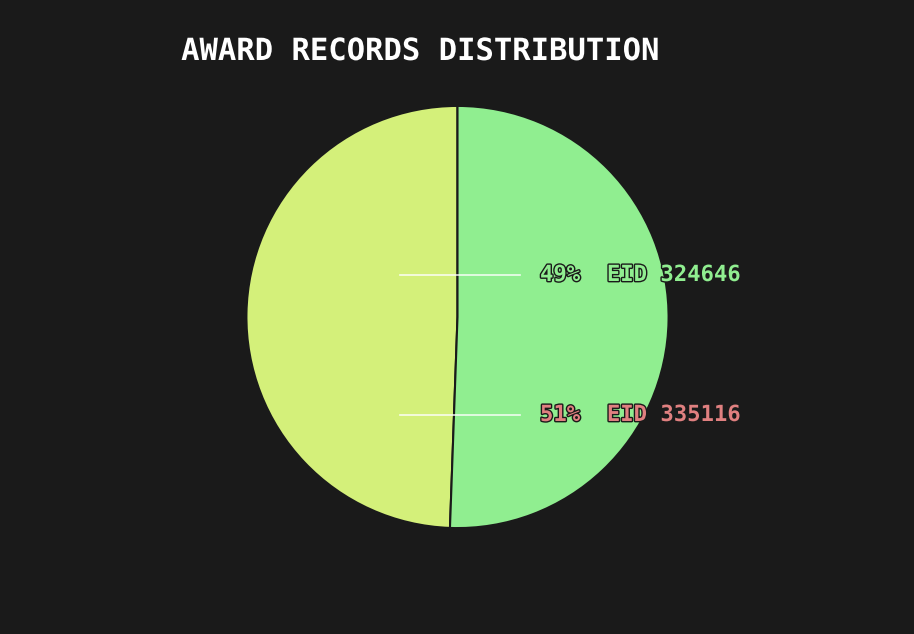

Does any single category account for the majority?

Yes